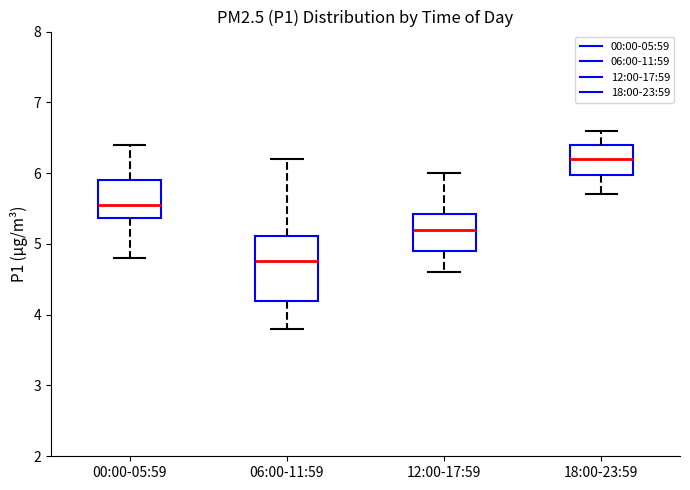

Reading left to right, read every box against the y-axis: the position of its median line, the range the box covers, and the ends of its whiskers. The values are not printed on the chart, so give them approximately, as read against the axis.

00:00-05:59: median 5.6, box 5.4 to 5.9, whiskers 4.8 to 6.4
06:00-11:59: median 4.8, box 4.2 to 5.1, whiskers 3.8 to 6.2
12:00-17:59: median 5.2, box 4.9 to 5.4, whiskers 4.6 to 6.0
18:00-23:59: median 6.2, box 6.0 to 6.4, whiskers 5.7 to 6.6